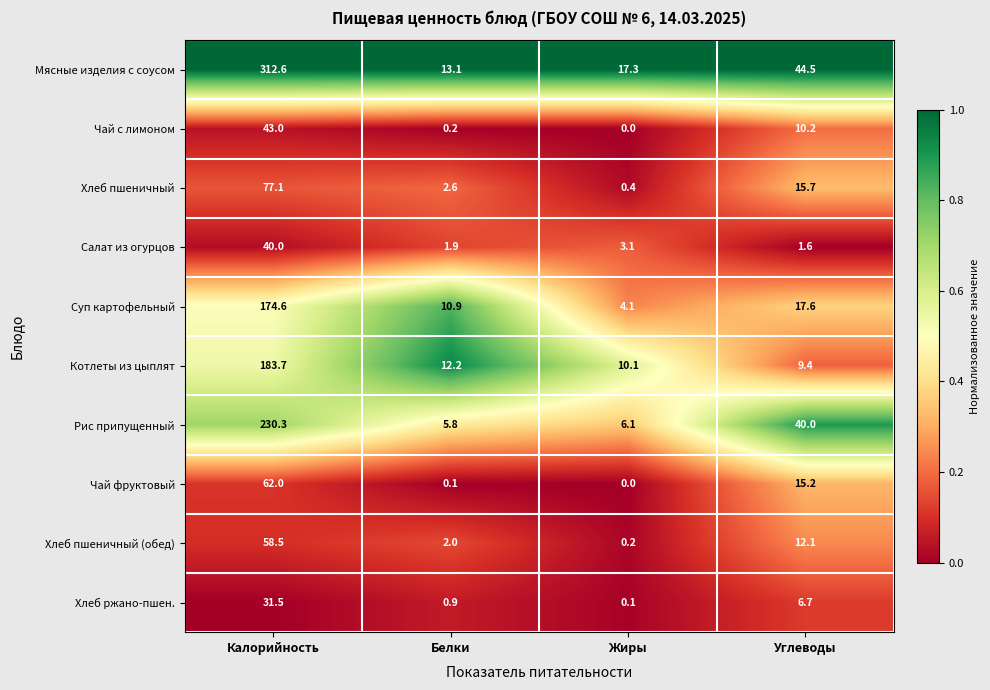

Which series has the largest total across all categories?

Мясные изделия с соусом